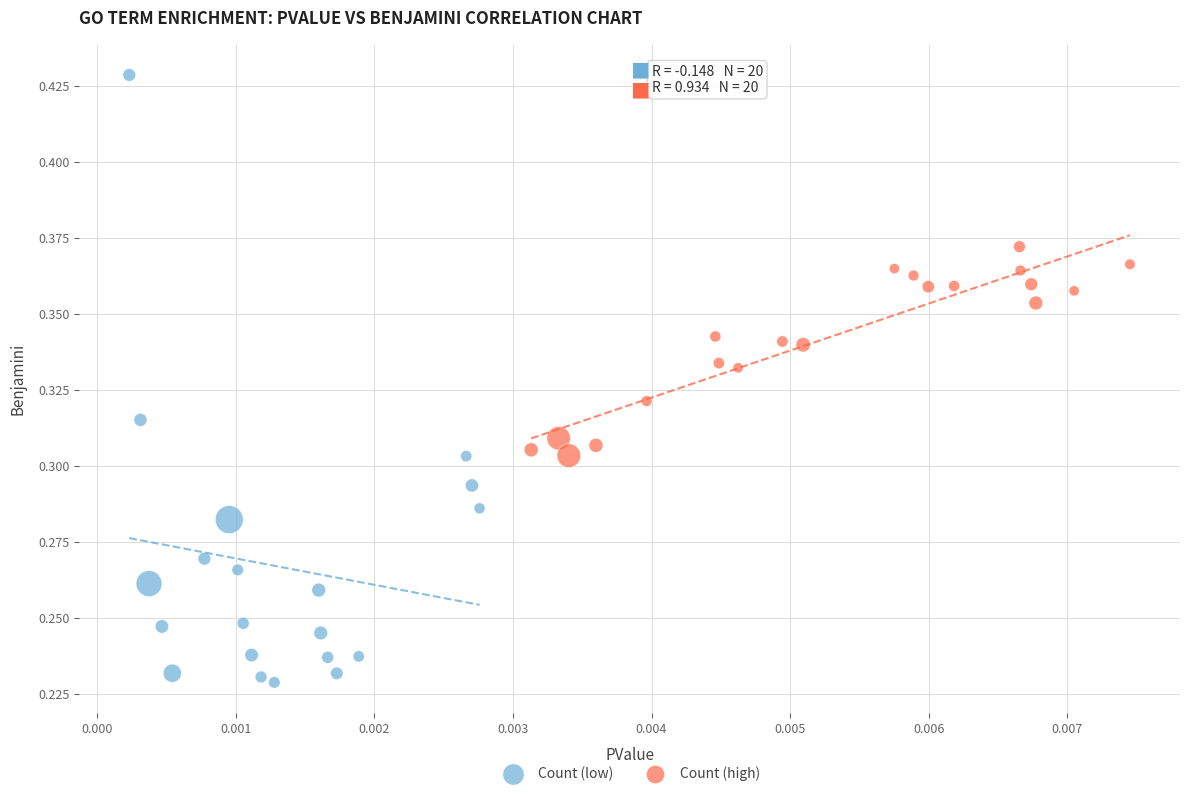

Which series contains the lowest Y value?

Count (low)